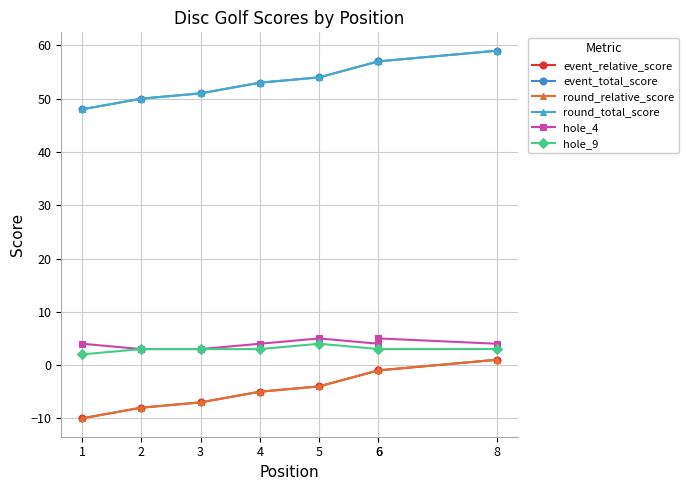

What is the total value across all series at 1?

82